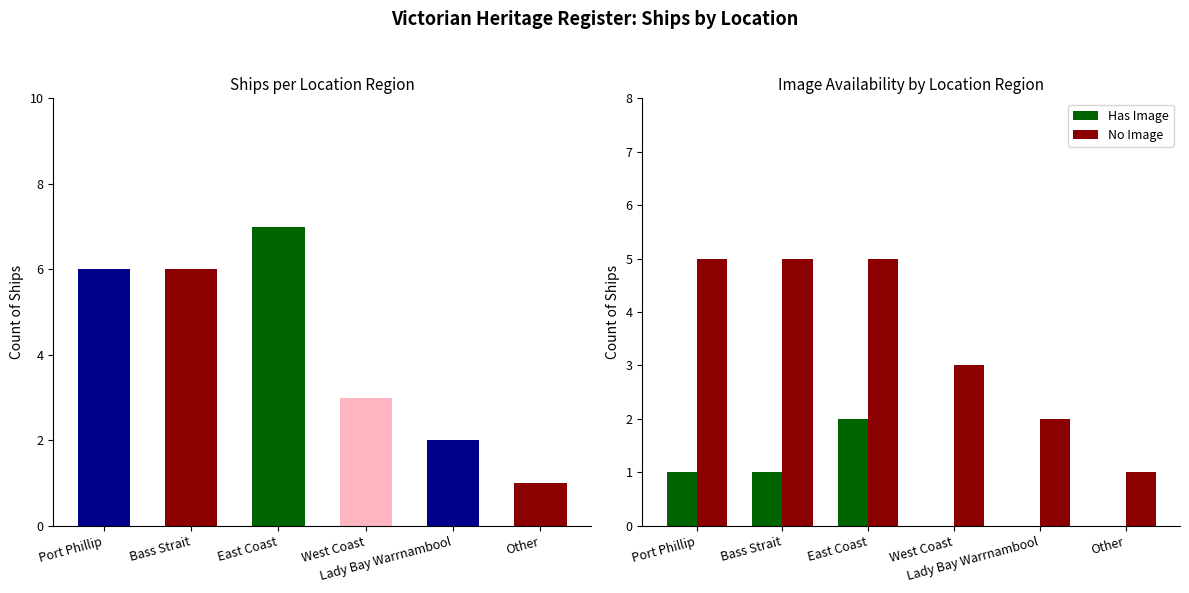

The value of Has Image at Other is -1. True or false?

False